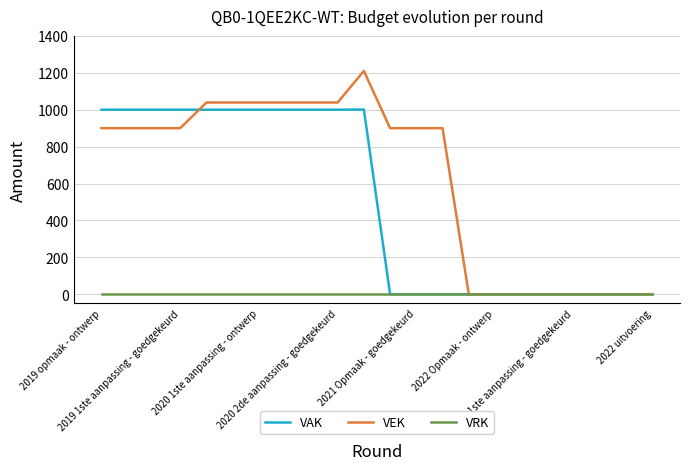

Which series has the largest total across all categories?

VEK